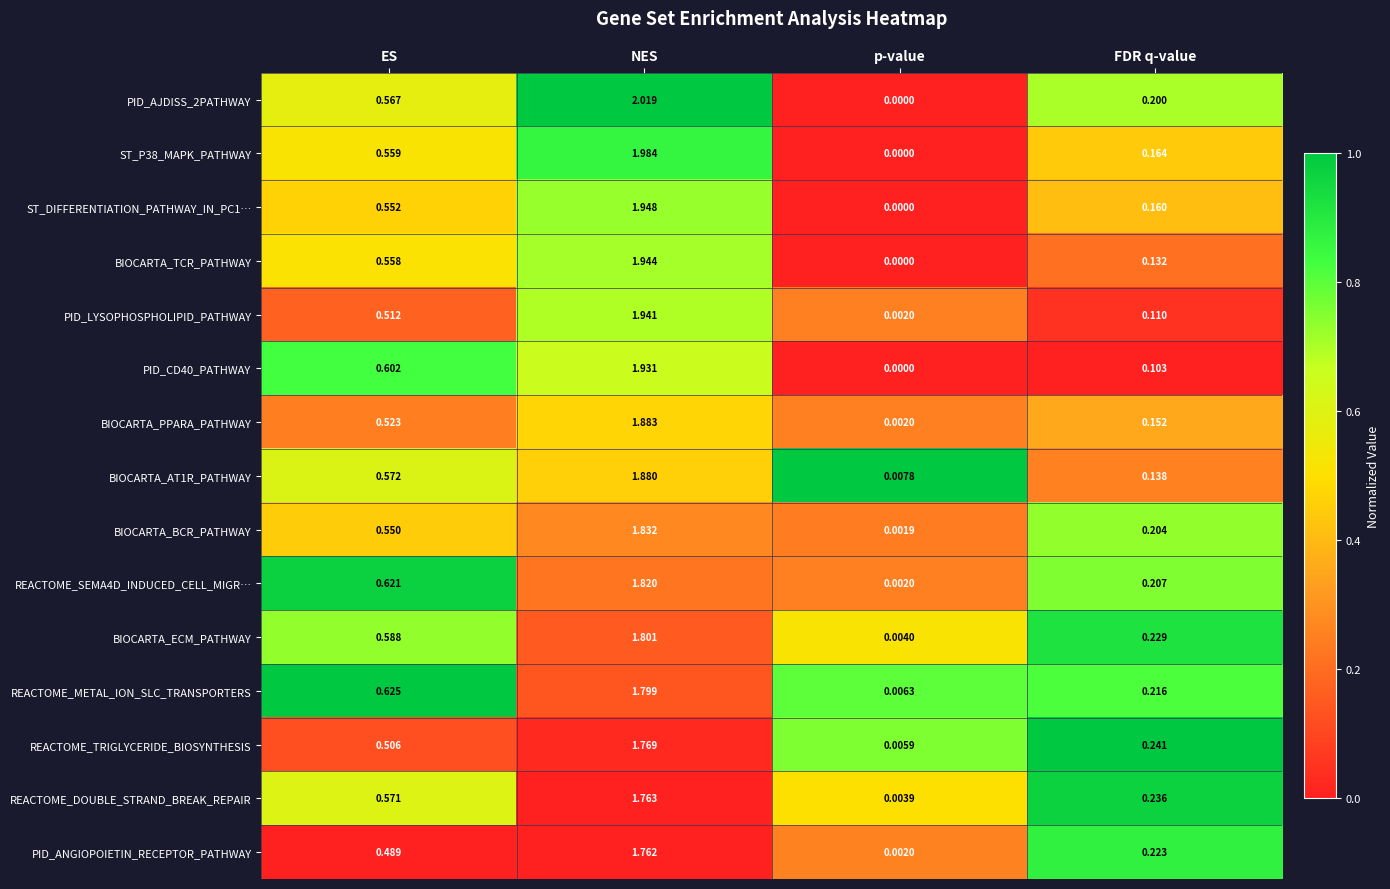

What is the spread (max minus min) of values at NES?

0.3